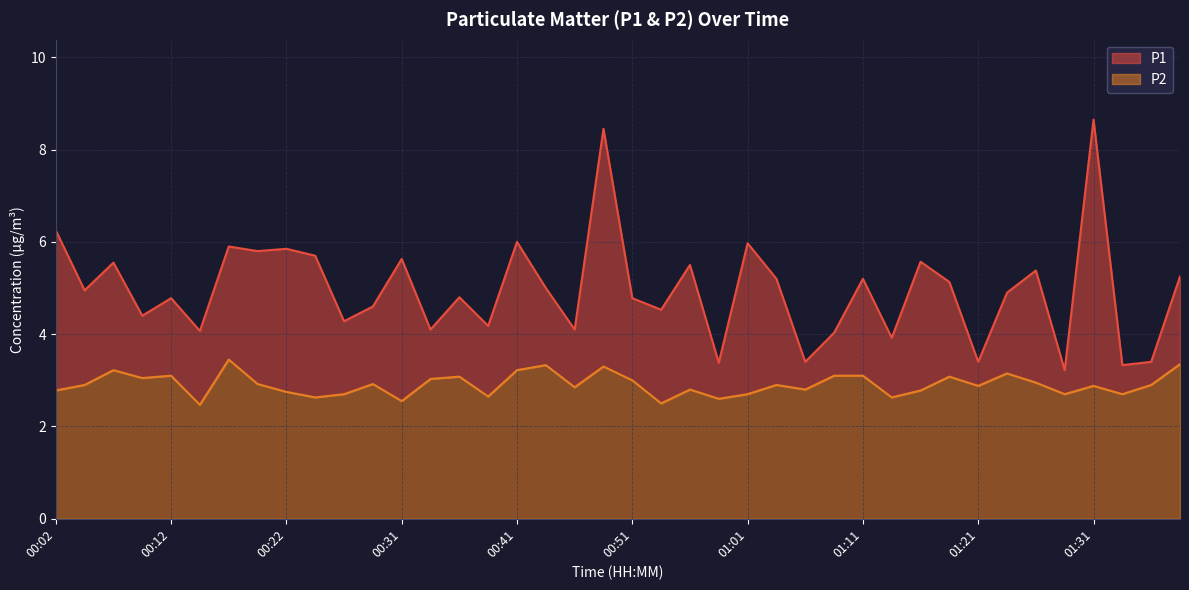

How many categories are shown in the chart?

40